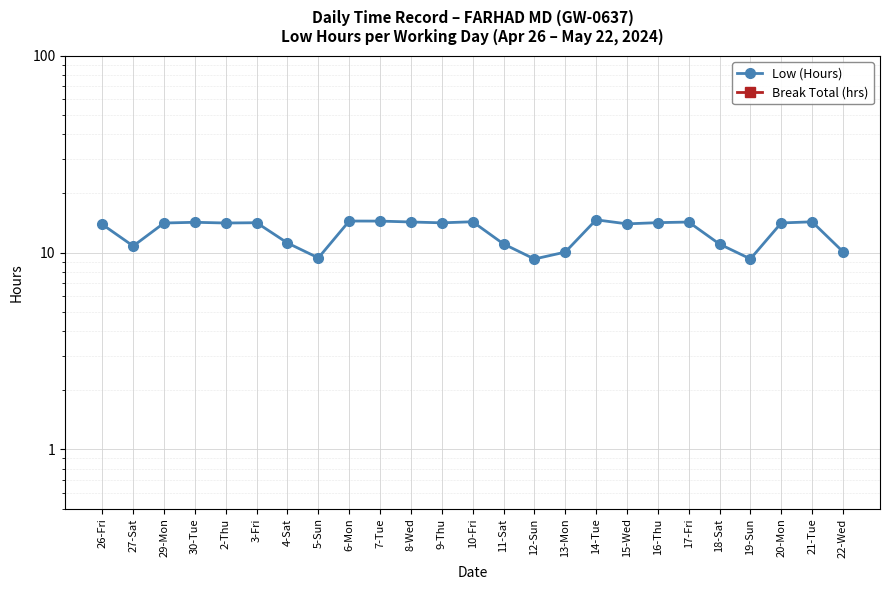

What is the label of the 14th point from the left?

11-Sat